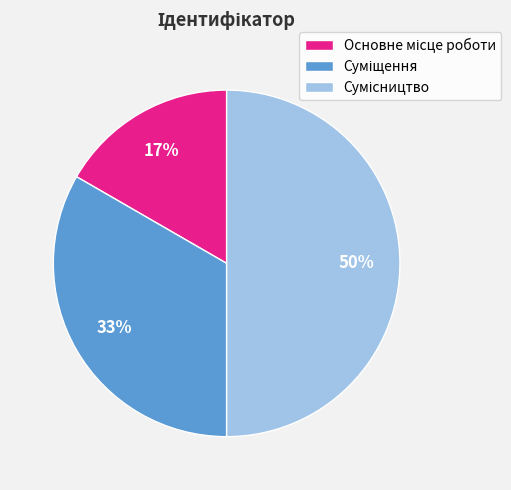

To the nearest percent, what is the difference between the largest and smallest slice percentages?

33%